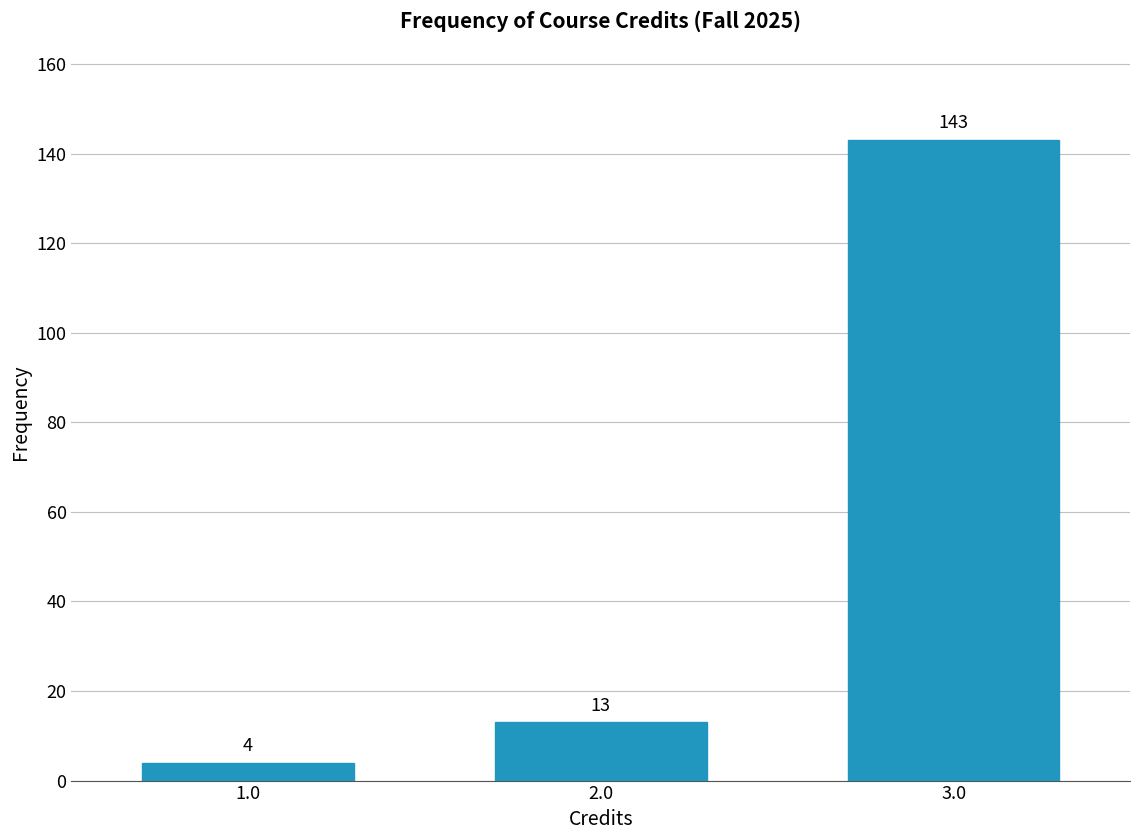

Reading right to left, what are all the values shown in this chart?

3.0=143	2.0=13	1.0=4